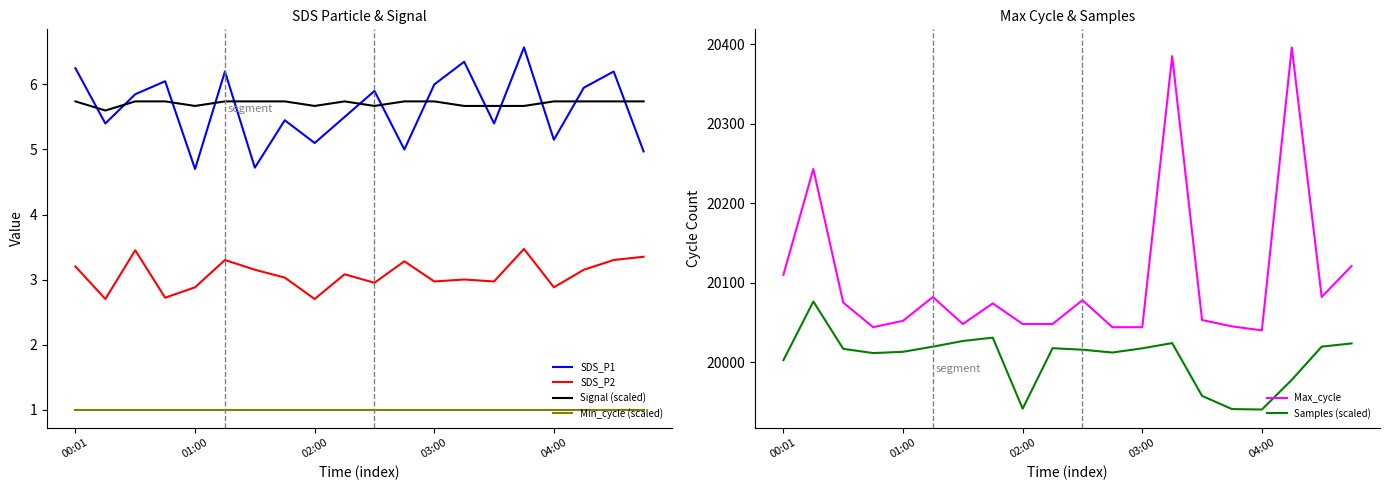

What is the approximate value of Signal (scaled) at 00:01?

5.7